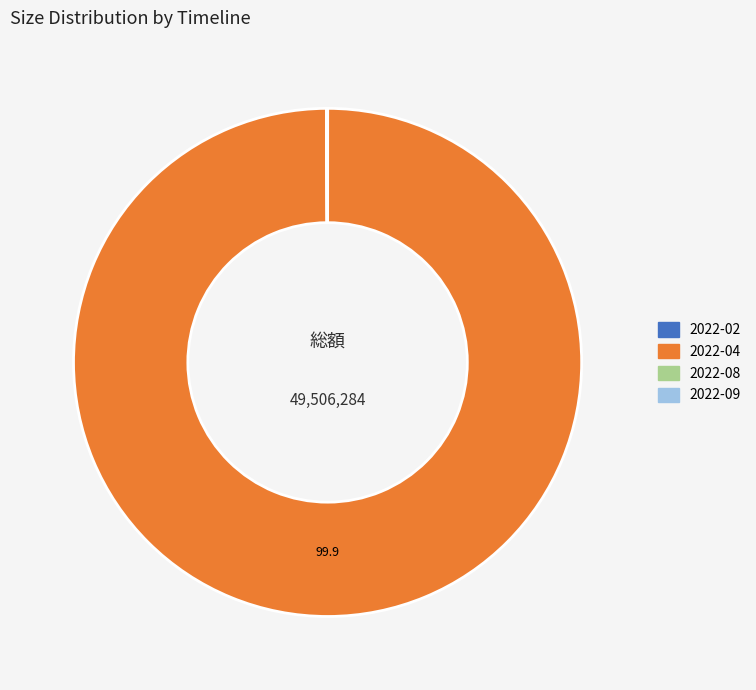

Which slice is the largest?

2022-04